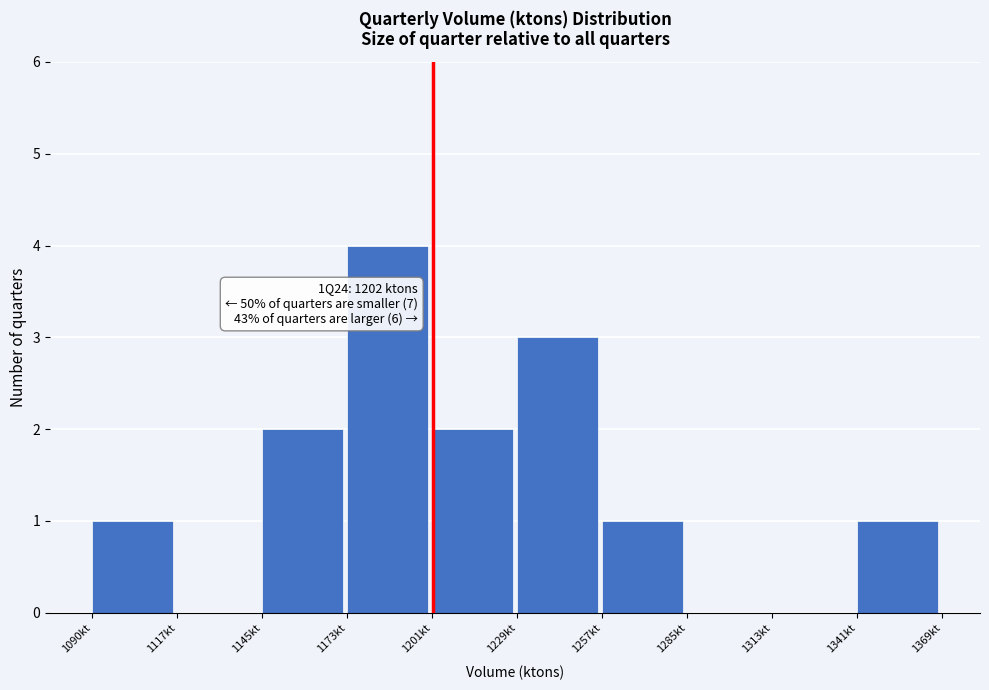

Over which range of the x-axis is the bar tallest?

1175 to 1200